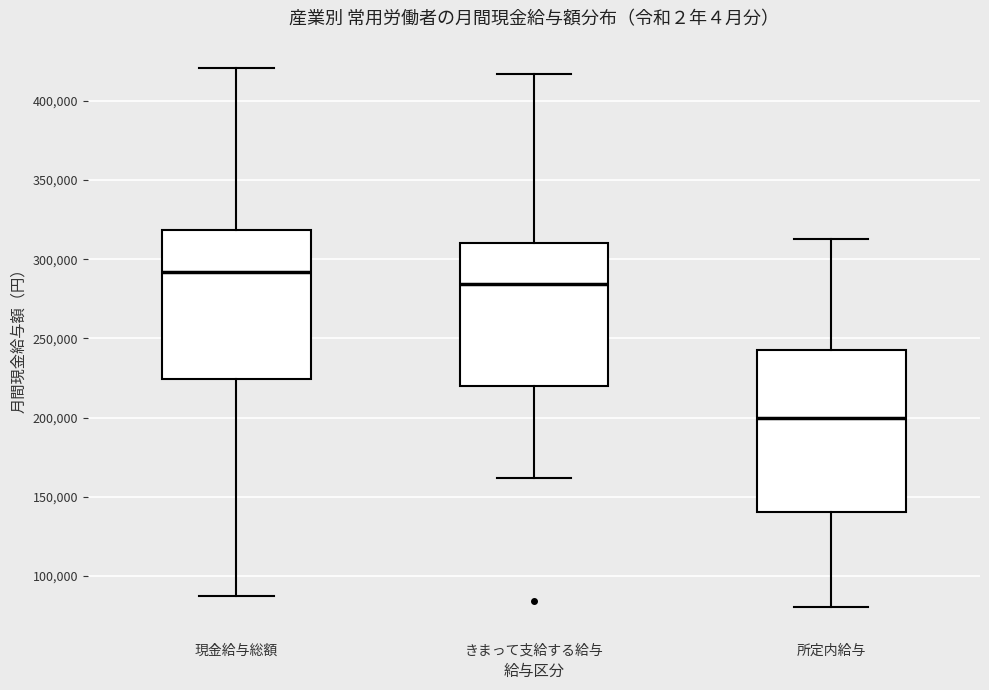

Where does the upper whisker of the box for 現金給与総額 end on the y-axis? The values are not printed on the chart, so give them approximately, as read against the axis.

420000